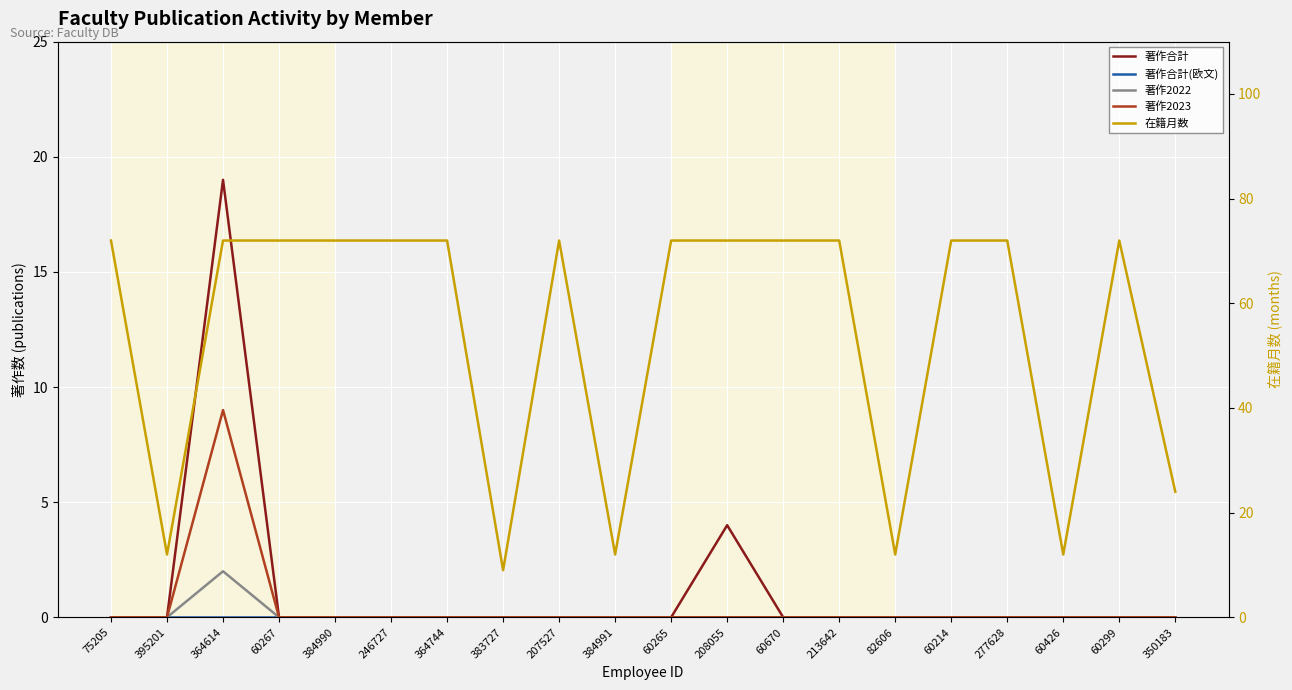

Reading left to right, extract all data points from this chart.

著作合計: 0	0	19	0	0	0	0	0	0	0	0	4	0	0	0	0	0	0	0	0
著作合計(欧文): 0	0	0	0	0	0	0	0	0	0	0	0	0	0	0	0	0	0	0	0
著作2022: 0	0	2	0	0	0	0	0	0	0	0	0	0	0	0	0	0	0	0	0
著作2023: 0	0	9	0	0	0	0	0	0	0	0	0	0	0	0	0	0	0	0	0
在籍月数: 72	12	72	72	72	72	72	9	72	12	72	72	72	72	12	72	72	12	72	24